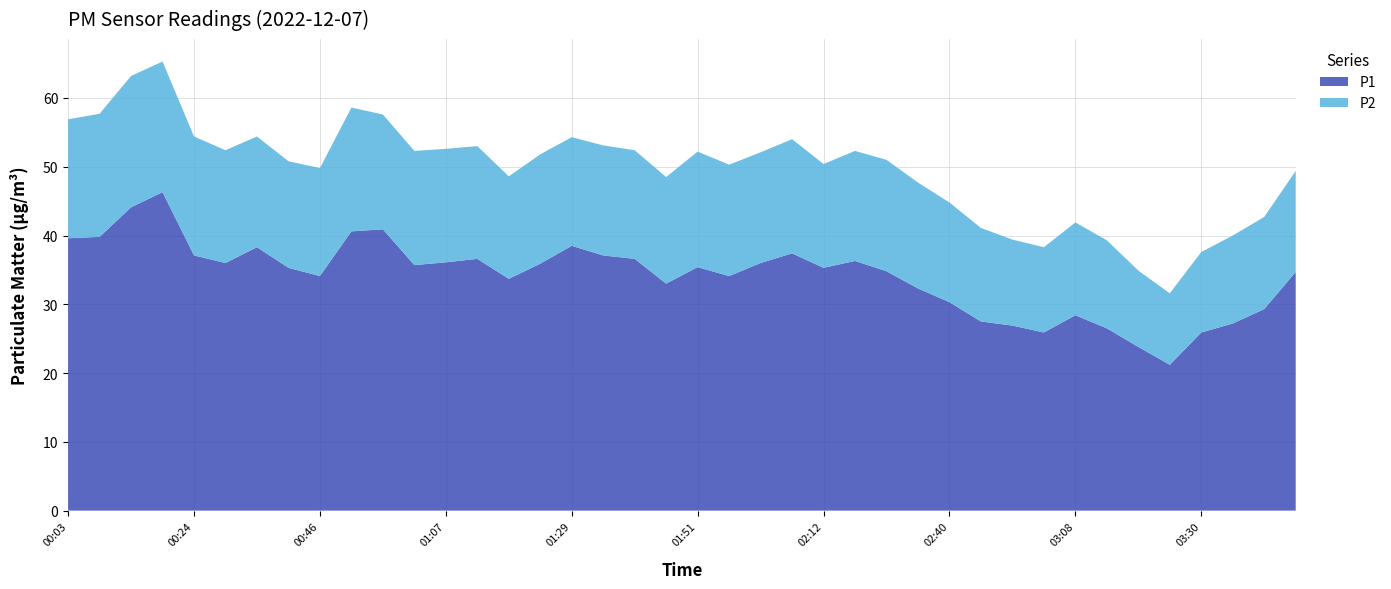

Reading left to right, list all the values displayed in this chart.

P1: 00:03=39.6	00:08=39.8	00:14=44.1	00:19=46.3	00:24=37.1	00:30=36.0	00:35=38.3	00:41=35.3	00:46=34.1	00:51=40.6	00:57=40.9	01:02=35.7	01:07=36.1	01:13=36.6	01:18=33.7	01:24=35.9	01:29=38.5	01:34=37.1	01:40=36.6	01:45=33.0	01:51=35.4	01:56=34.1	02:01=36.0	02:07=37.4	02:12=35.3	02:18=36.3	02:29=34.8	02:35=32.3	02:40=30.3	02:46=27.5	02:51=26.9	03:03=25.9	03:08=28.4	03:14=26.5	03:19=23.8	03:25=21.2	03:30=25.9	03:41=27.2	03:52=29.3	03:58=34.7
P2: 00:03=17.3	00:08=17.9	00:14=19.1	00:19=19.0	00:24=17.3	00:30=16.4	00:35=16.1	00:41=15.5	00:46=15.7	00:51=18.0	00:57=16.7	01:02=16.6	01:07=16.5	01:13=16.4	01:18=14.9	01:24=15.9	01:29=15.8	01:34=16.0	01:40=15.8	01:45=15.5	01:51=16.8	01:56=16.2	02:01=16.1	02:07=16.6	02:12=15.1	02:18=16.0	02:29=16.2	02:35=15.4	02:40=14.5	02:46=13.6	02:51=12.5	03:03=12.4	03:08=13.5	03:14=12.8	03:19=11.1	03:25=10.4	03:30=11.7	03:41=12.8	03:52=13.4	03:58=14.7